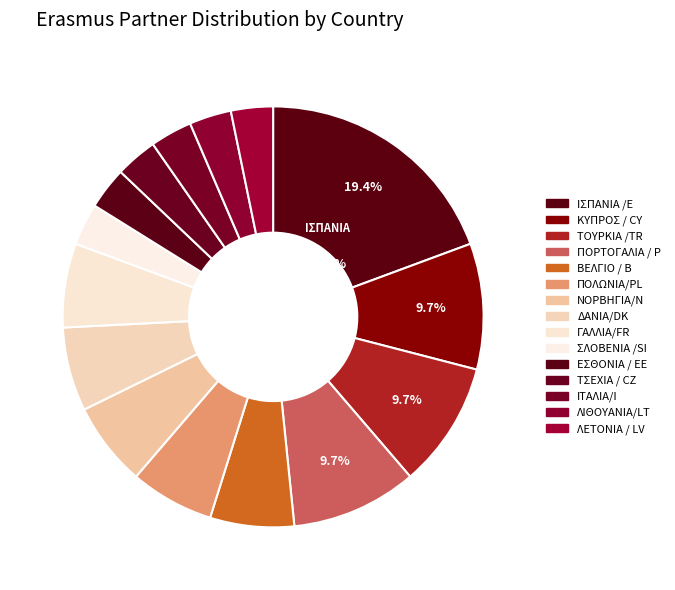

Which category has the biggest portion of the pie?

ΙΣΠΑΝΙΑ /E